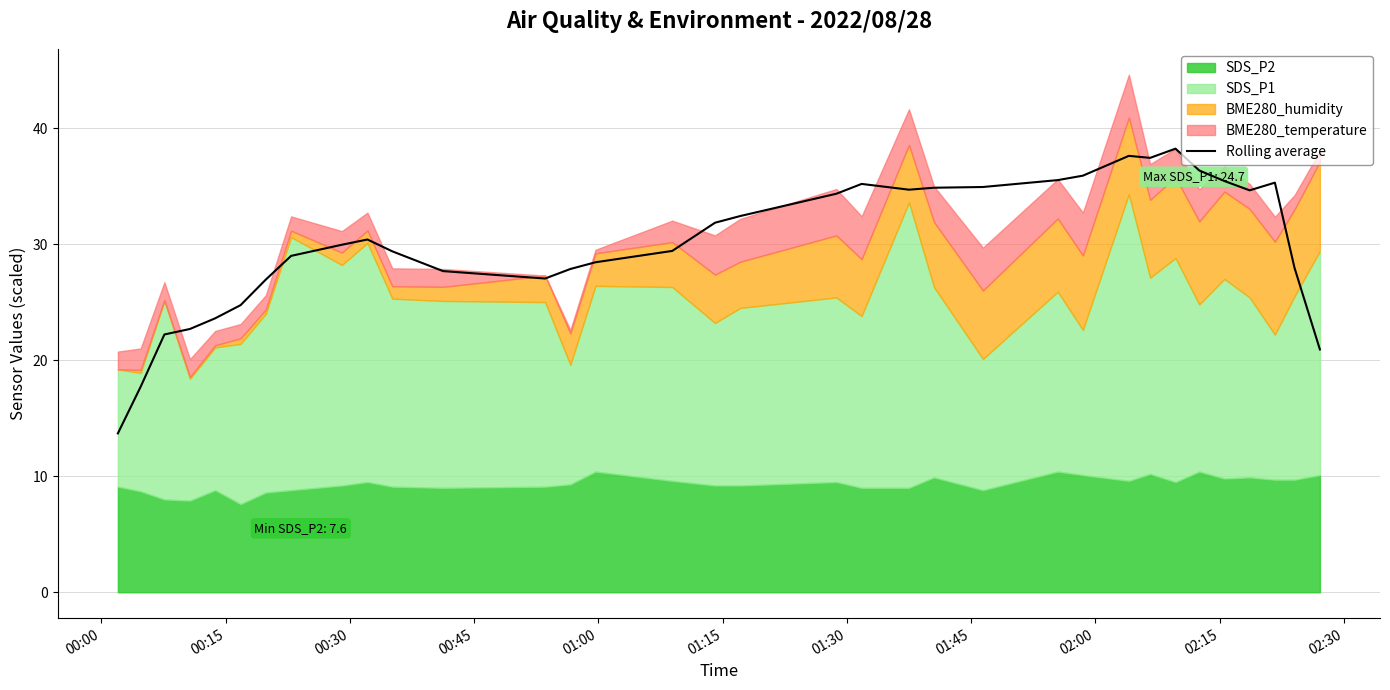

What is the highest value of the Rolling average series?

38.2